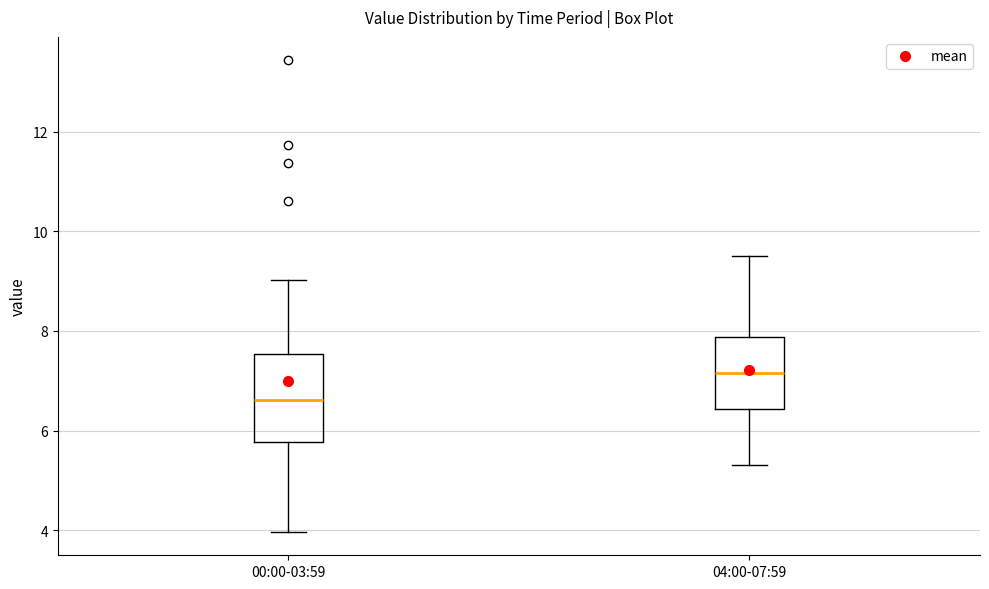

Reading left to right, transcribe this box plot: for each box, give where its median line is, the range the box spans, and where its two whiskers end, as read against the y-axis. The values are not printed on the chart, so give them approximately, as read against the axis.

00:00-03:59: median 6.6, box 5.8 to 7.6, whiskers 4.0 to 9.0
04:00-07:59: median 7.2, box 6.4 to 7.8, whiskers 5.4 to 9.6